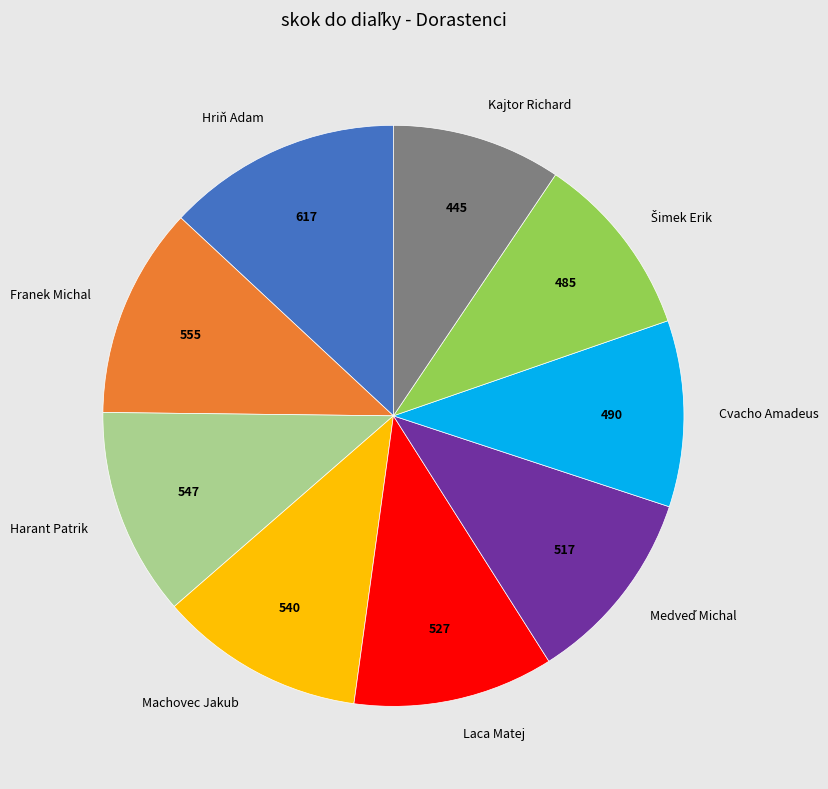

Do Kajtor Richard and Harant Patrik together represent more than half of the pie?

No